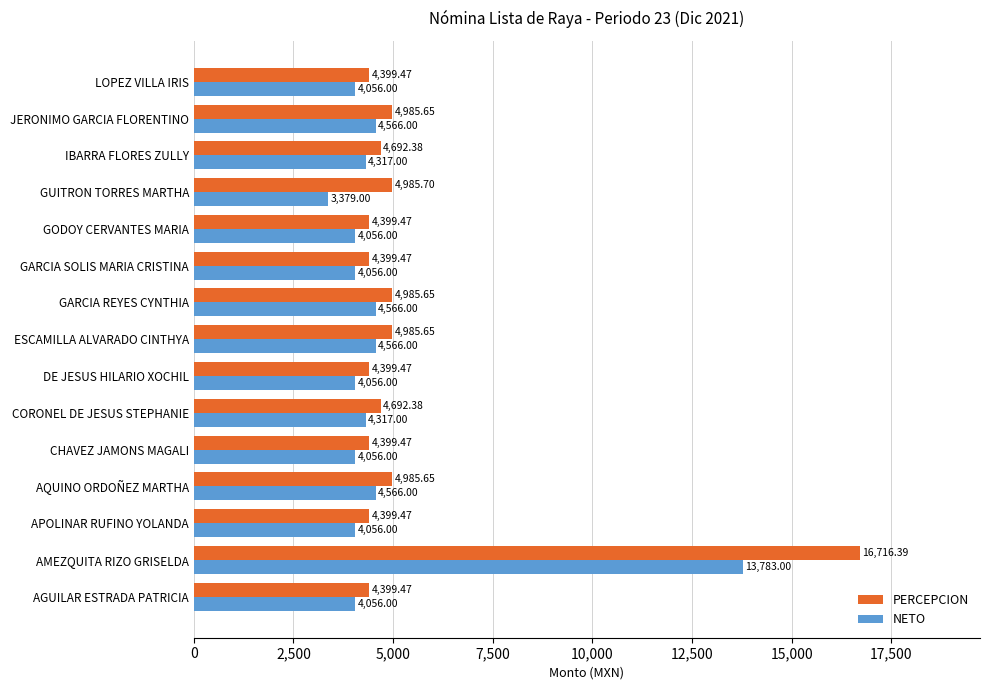

At which category does the chart reach its peak across all series?

AMEZQUITA RIZO GRISELDA